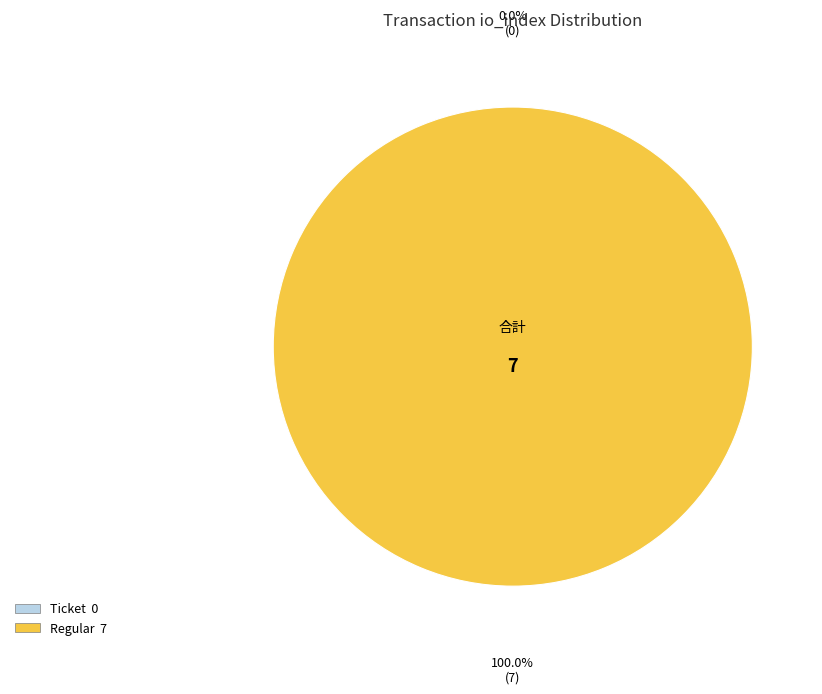

To the nearest percent, what is the combined percentage of io_index_0 and io_index_7?

100%